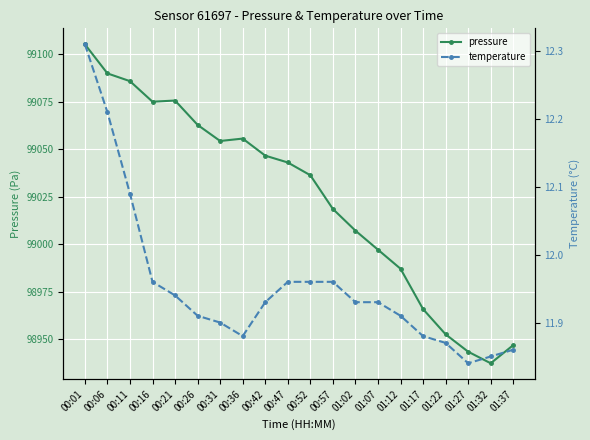

What is the difference between the maximum and second lowest values in the temperature series?

0.5